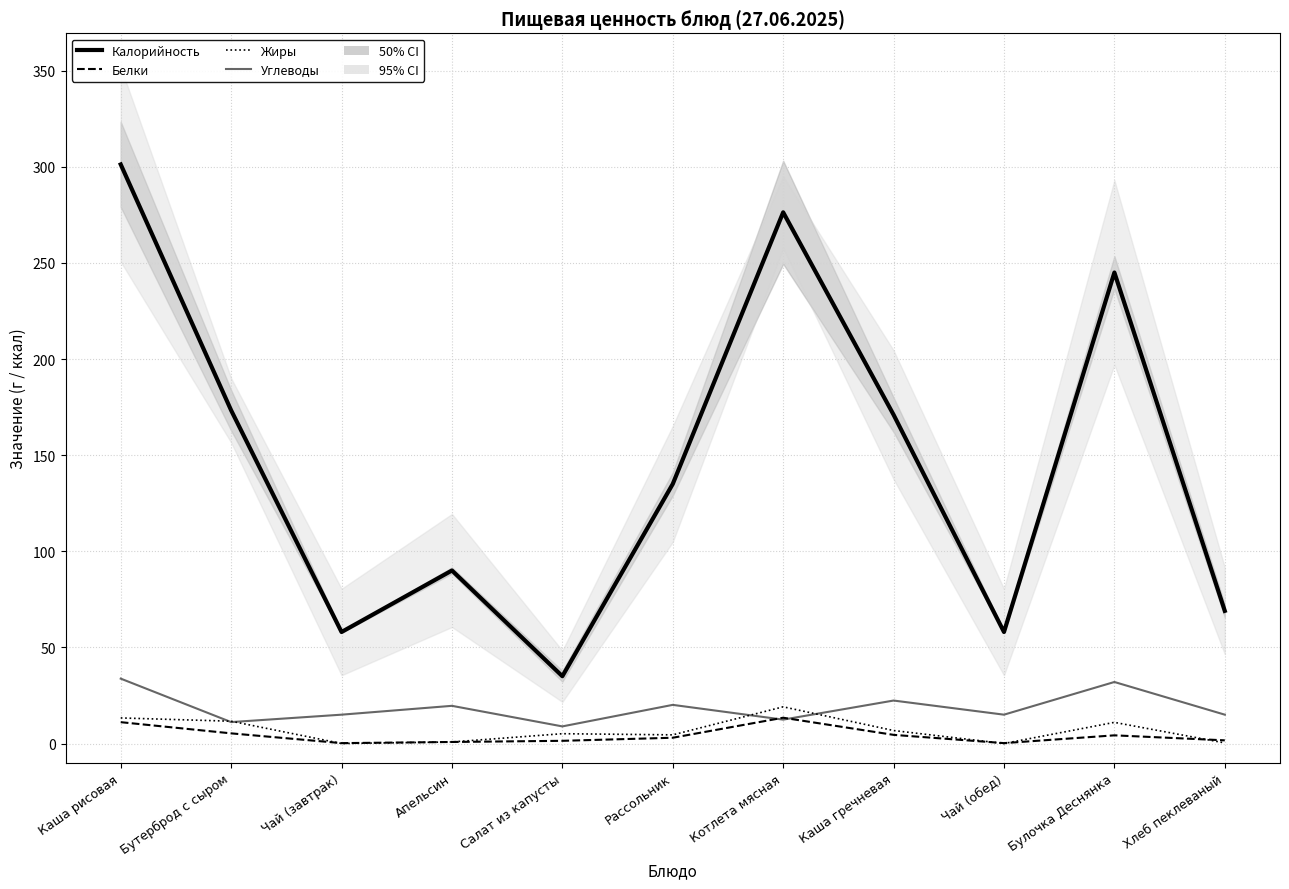

Where do Жиры (95% CI) and Углеводы first cross each other?

Каша рисовая and Бутерброд с сыром